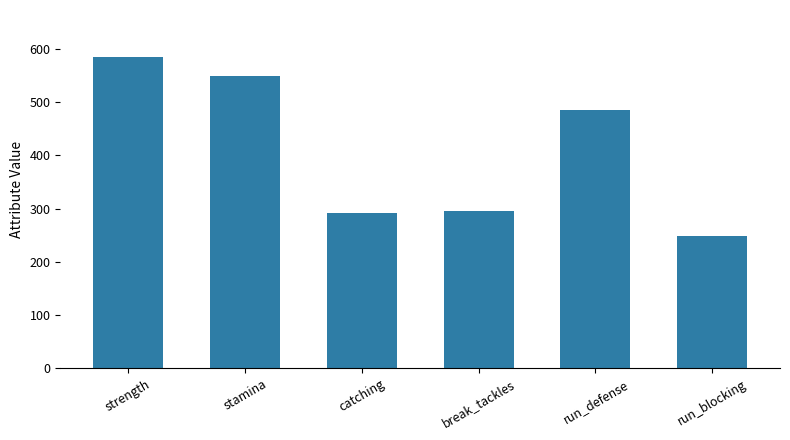

What is the value of the 3rd bar from the left?

291